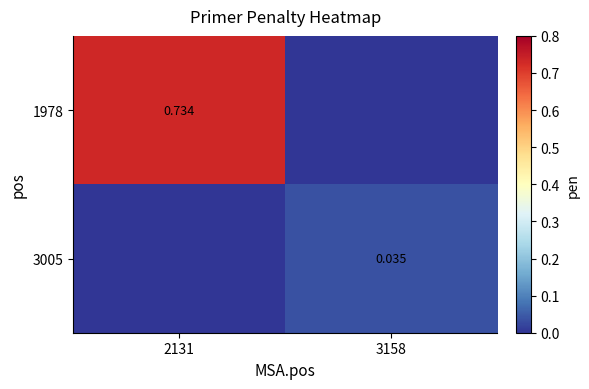

Is the value of 1978 at 2131 greater than the value of 3005 at 3158?

Yes